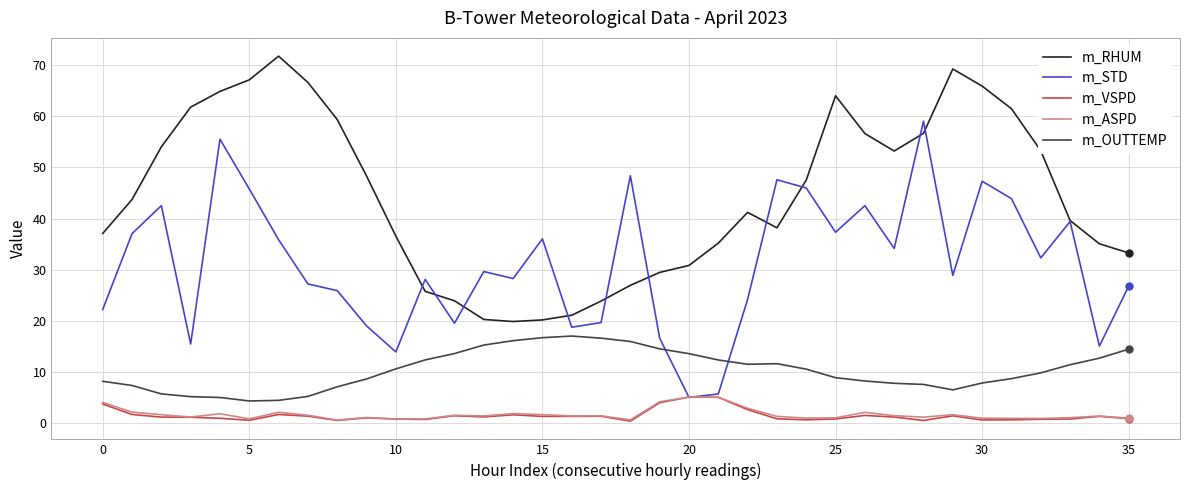

What is the highest value of the m_OUTTEMP series?

17.1